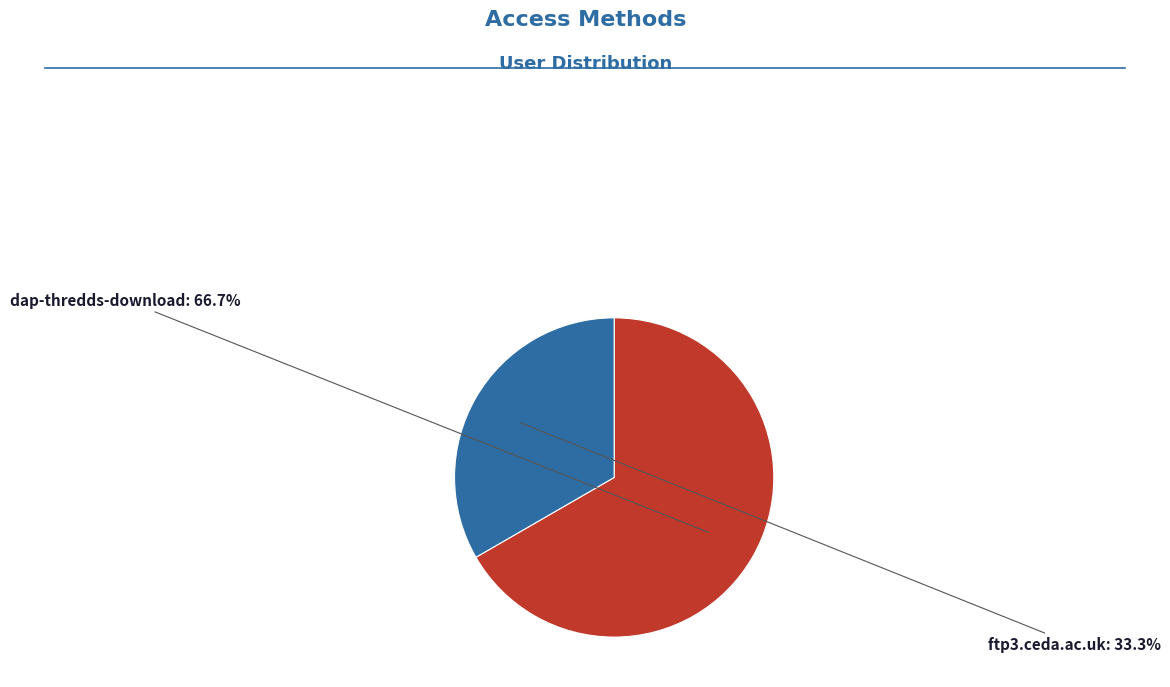

Is there any slice that represents more than half of the pie?

Yes